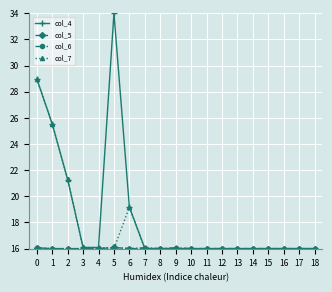

The col_7 series shows 16.0 at 5. True or false?

True